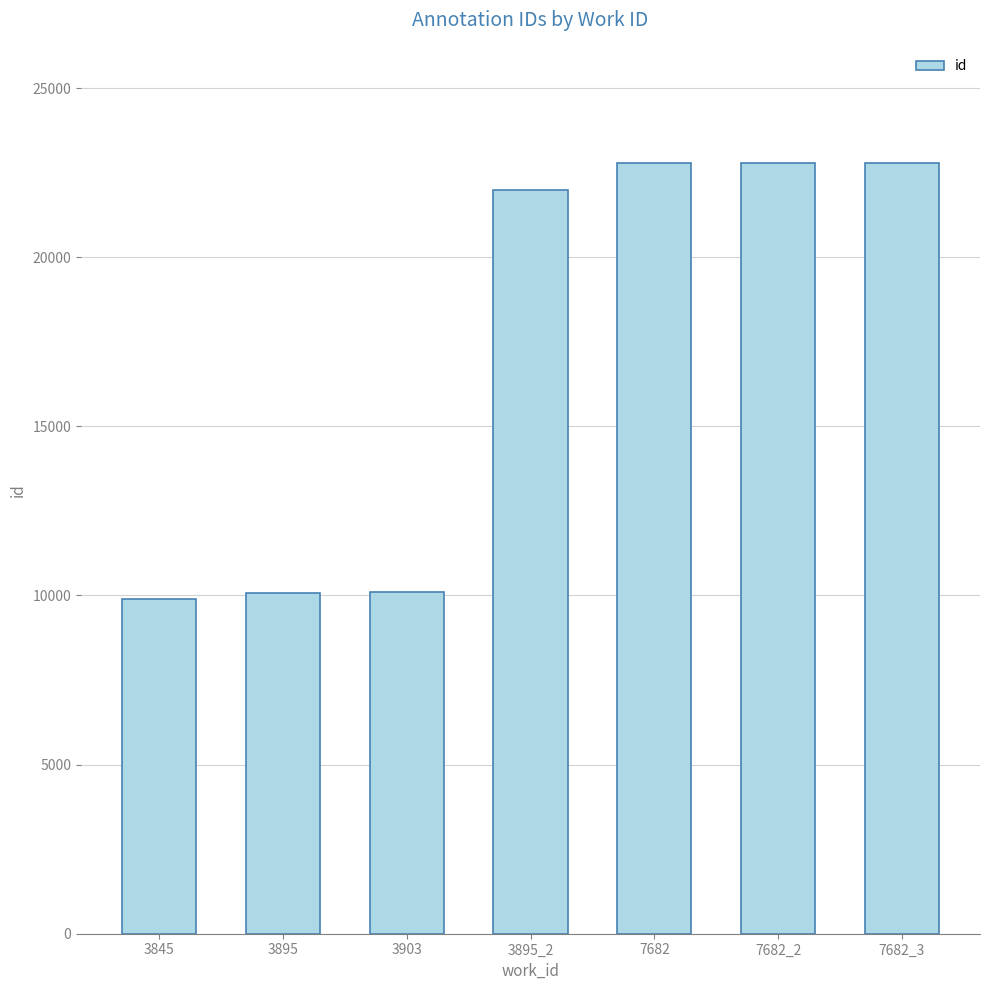

Are the bars grouped side by side (vs. stacked)?

No